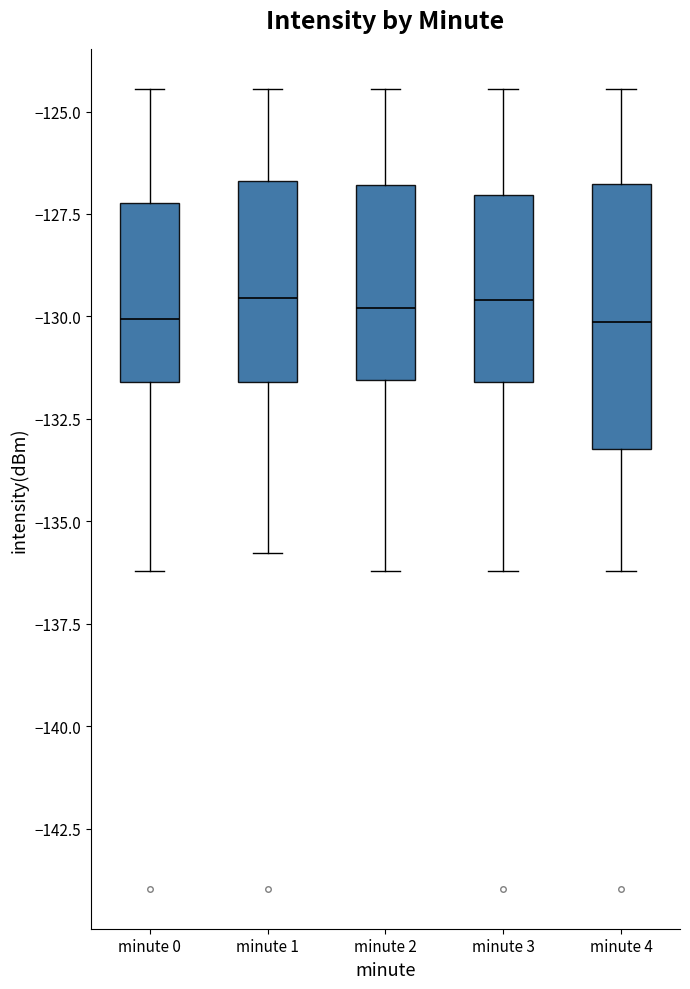

Comparing the boxes themselves (not the whiskers), which one is the tallest?

minute 4